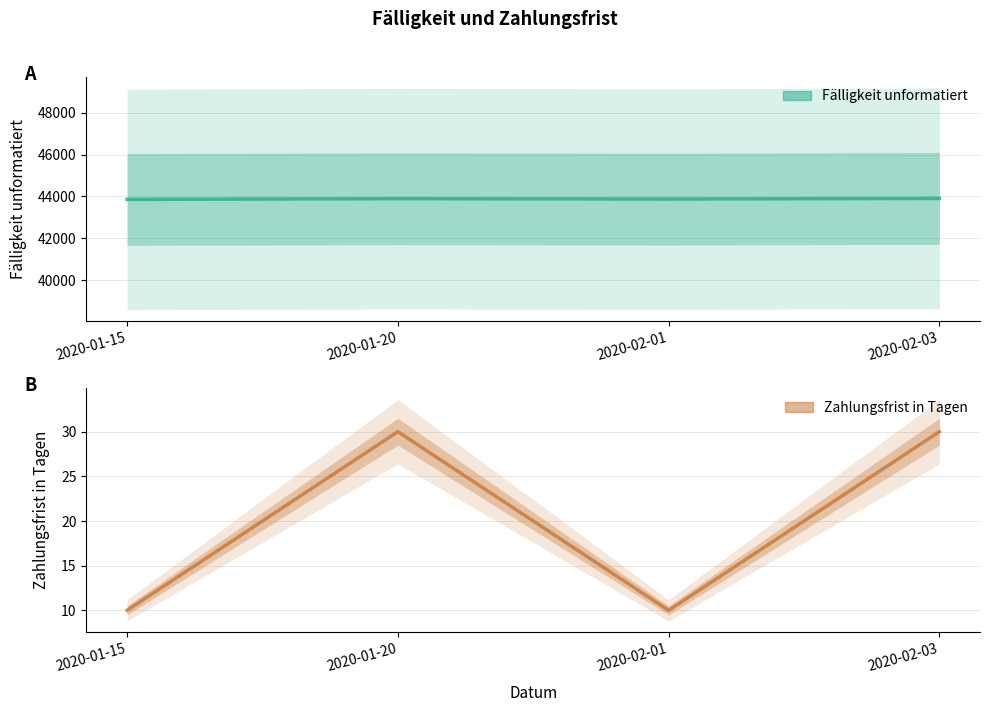

At which category does Fälligkeit unformatiert reach its first local peak?

2020-01-20